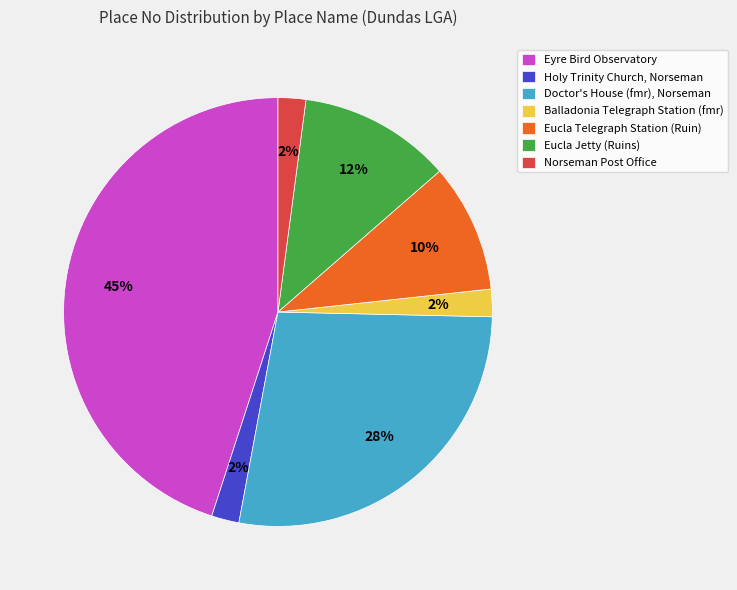

How many segments does this pie chart have?

7